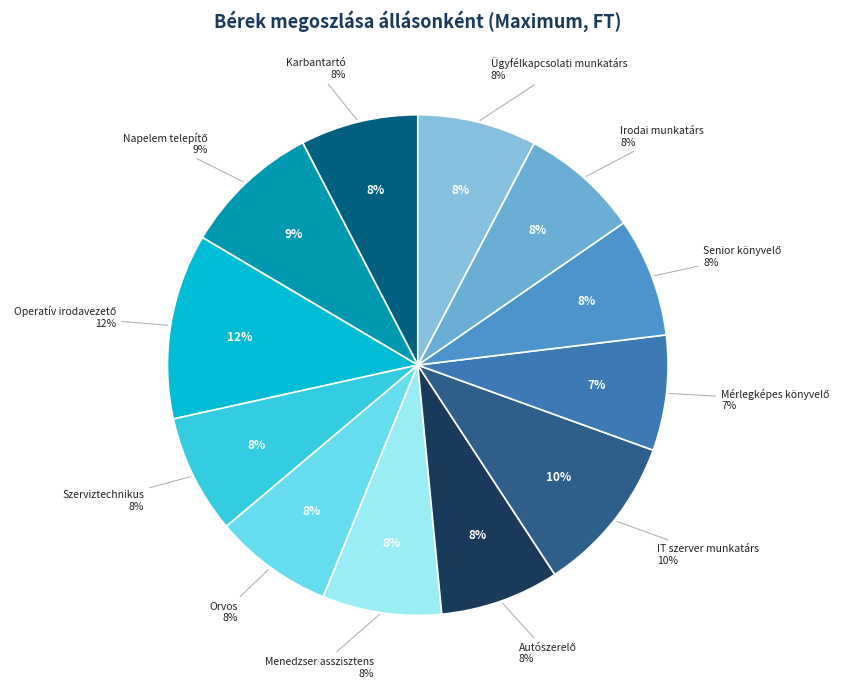

Is there a majority slice in this chart?

No